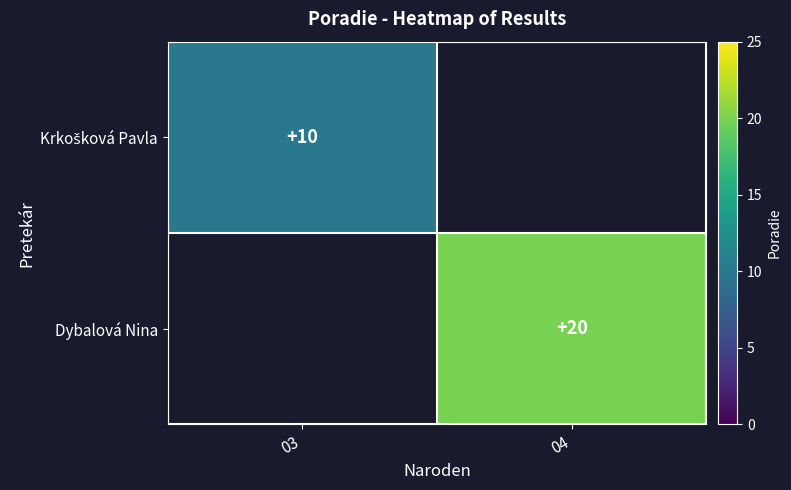

The value of Dybalová Nina at 04 is 20. True or false?

True